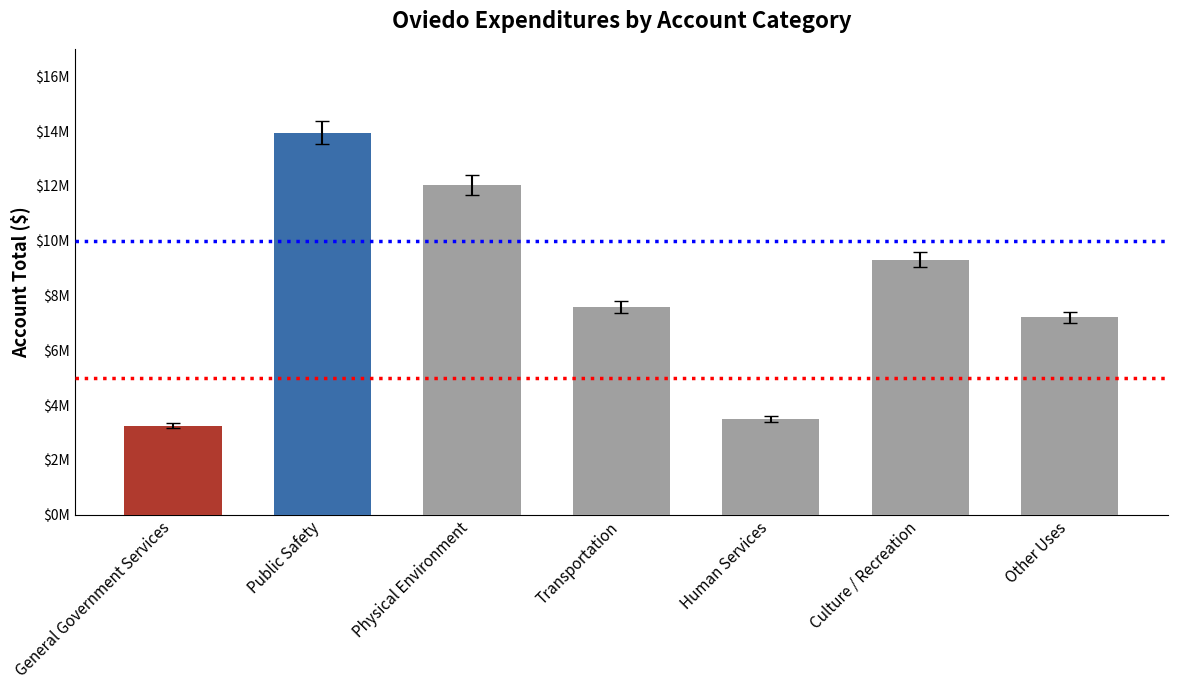

Are the bars horizontal?

No